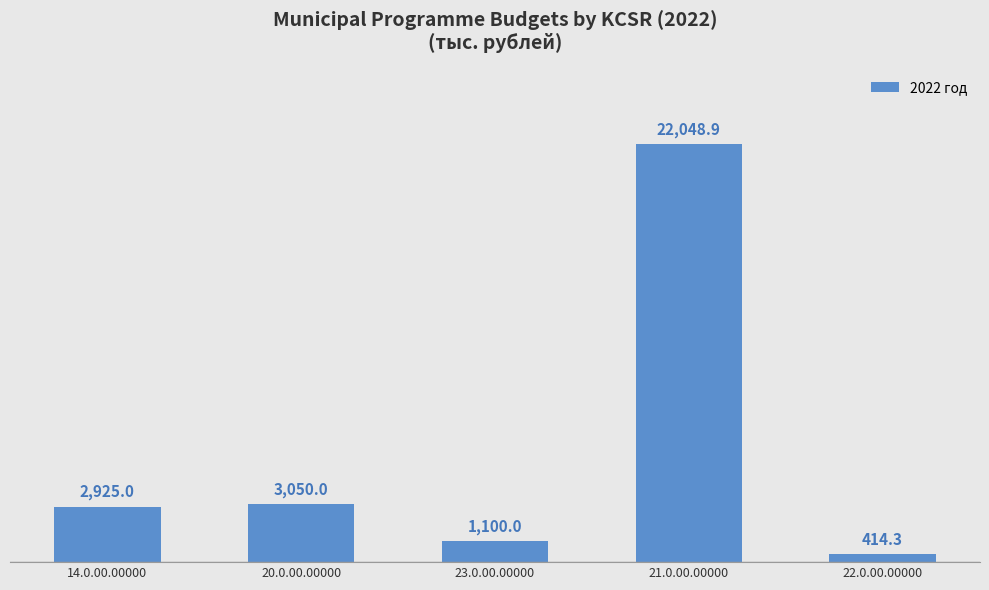

What is the sum of the values at 20.0.00.00000 and 21.0.00.00000?

25098.9